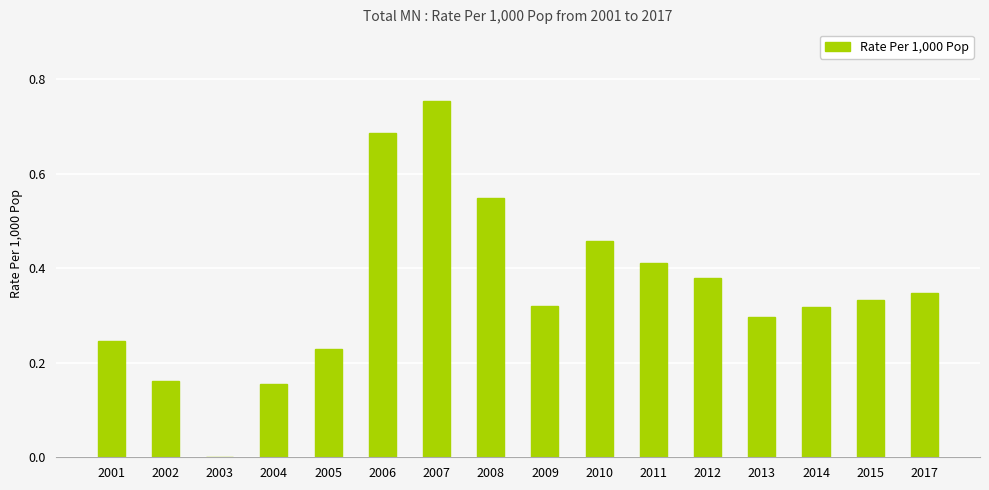

Between 2014 and 2004, which is larger?

2014